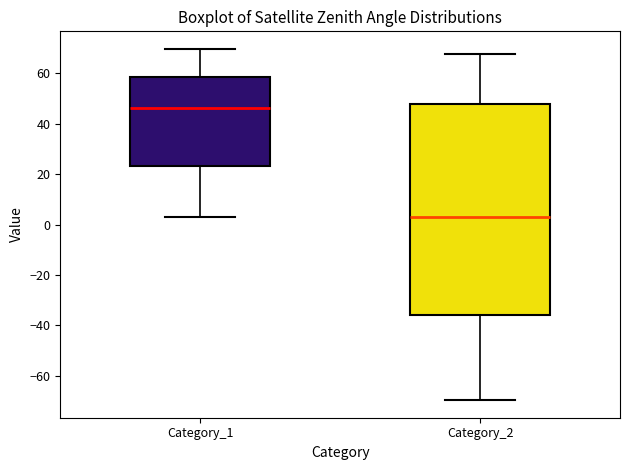

Which box has the lowest median line?

Category_2